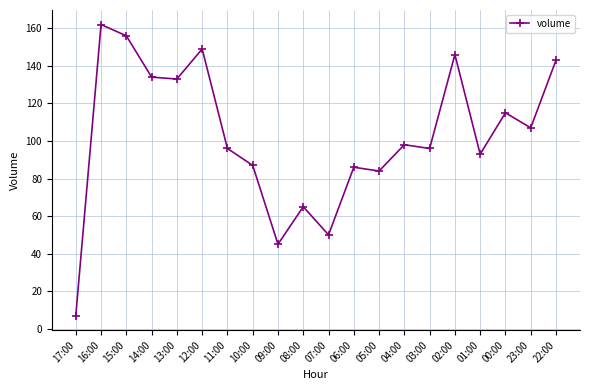

Between 22:00 and 15:00, which is larger?

15:00